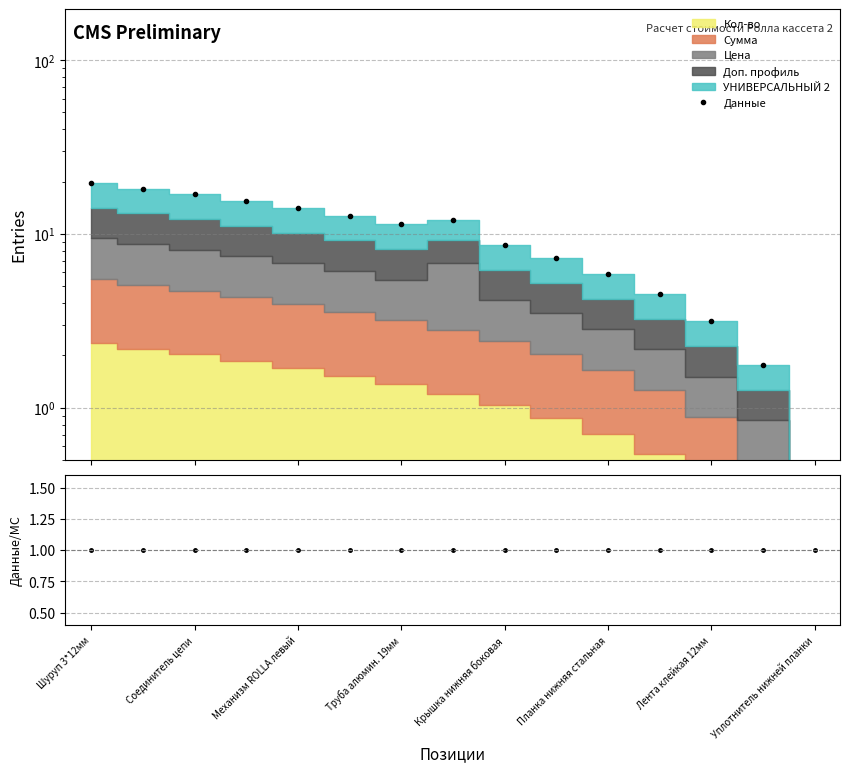

Between 9 and 12, which series saw the biggest shift?

Данные